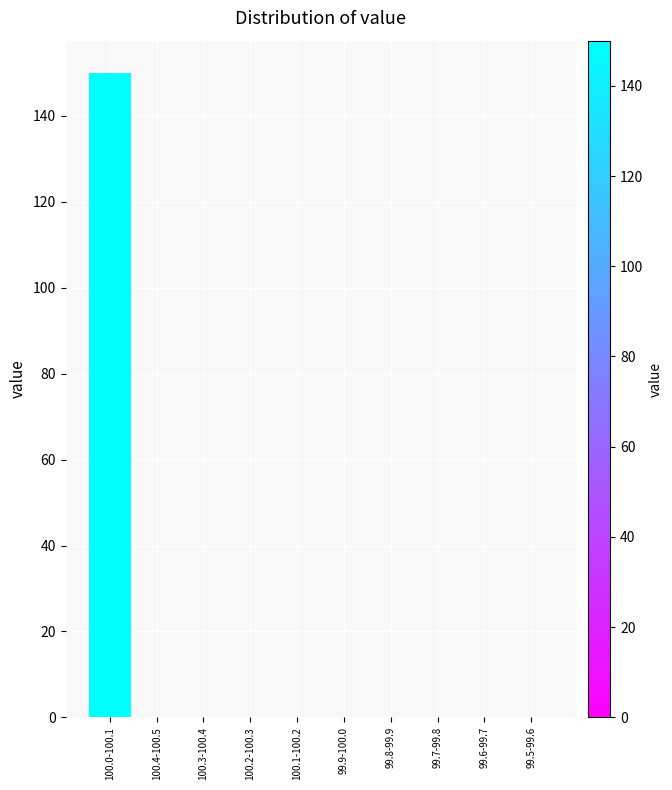

Reading left to right, what are all the values shown in this chart?

100.0-100.1=150	100.4-100.5=0	100.3-100.4=0	100.2-100.3=0	100.1-100.2=0	99.9-100.0=0	99.8-99.9=0	99.7-99.8=0	99.6-99.7=0	99.5-99.6=0